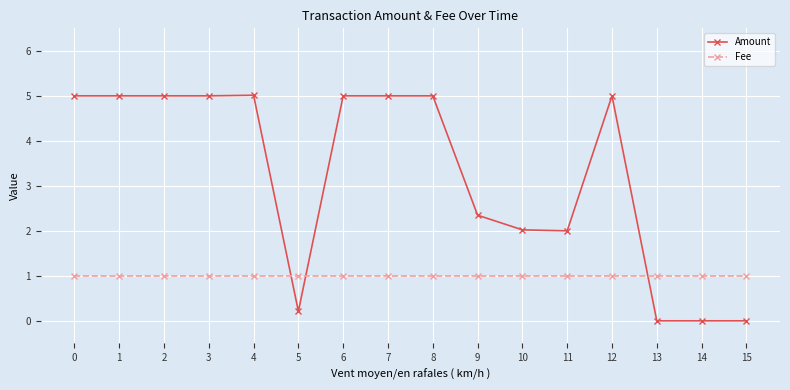

What is the minimum value for Fee?

1.0